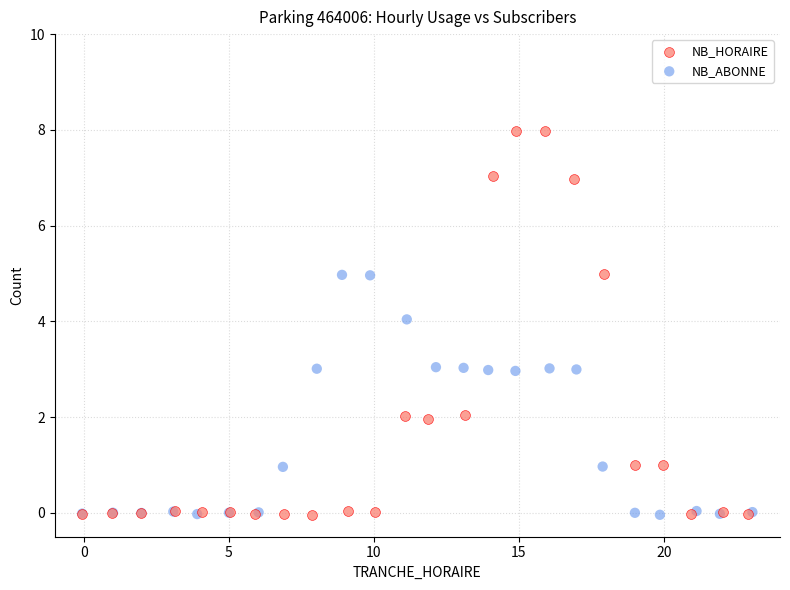

Which series reaches the maximum Y coordinate?

NB_HORAIRE